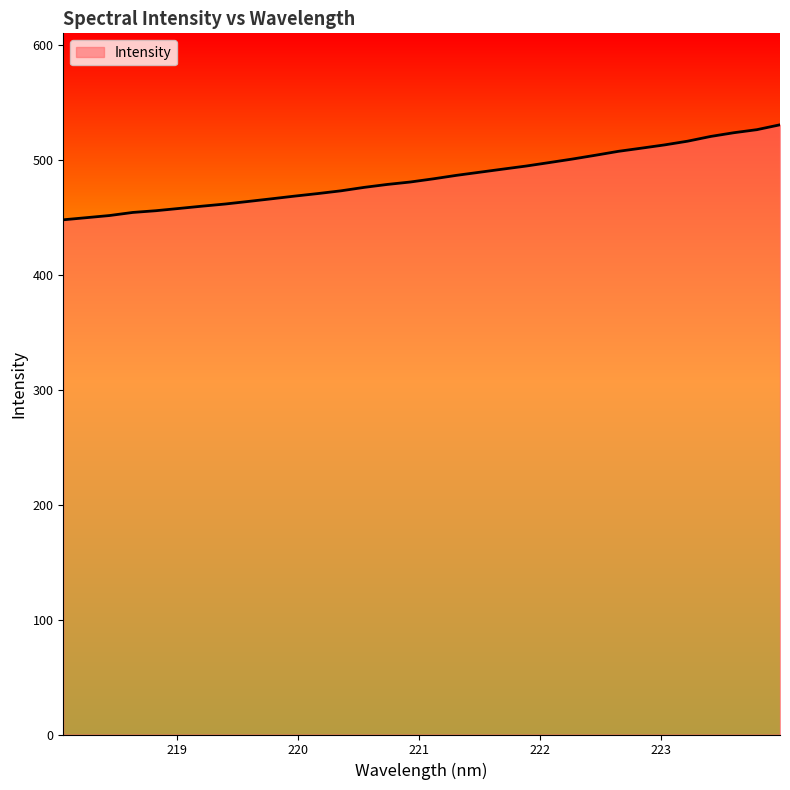

What is the difference between the maximum and minimum values?

82.7